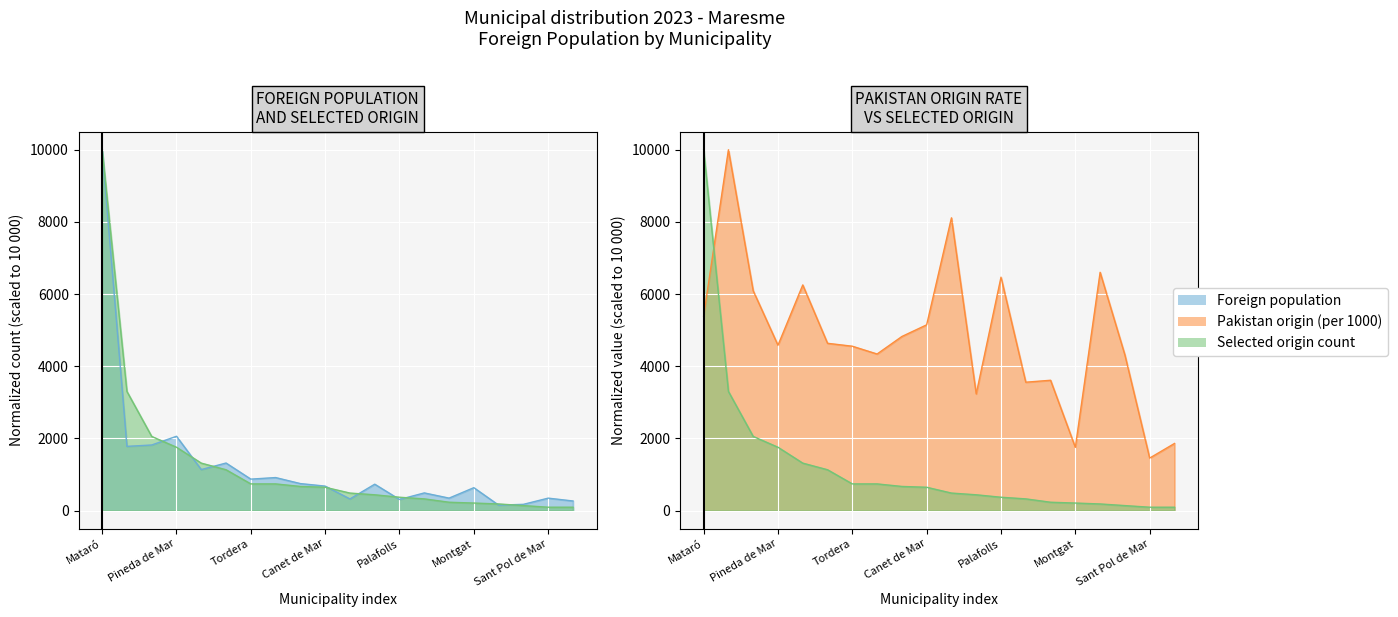

True or false: Foreign population has more than 2 points higher than both neighbors.

True